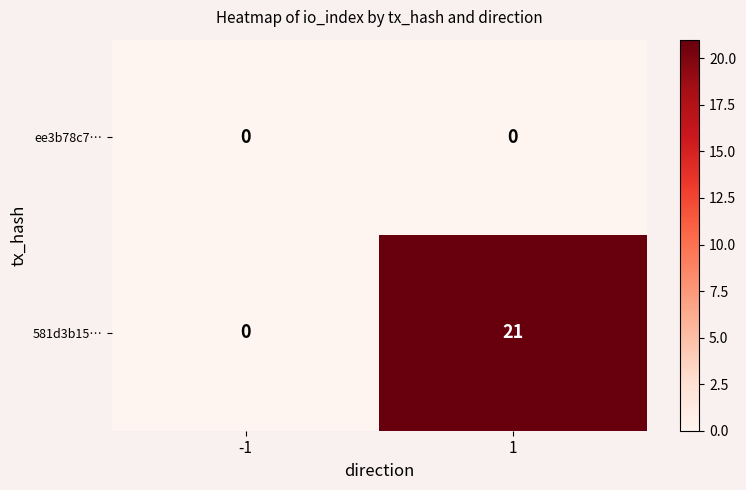

What is the difference between the maximum and minimum values in the 581d3b15… series?

21